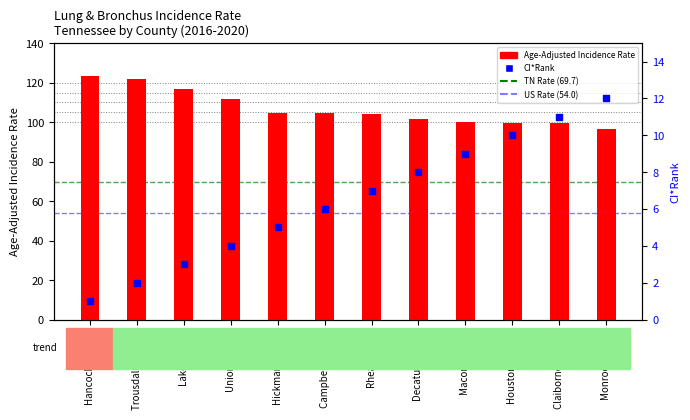

Which has a higher value, Campbell County or Rhea County?

Rhea County